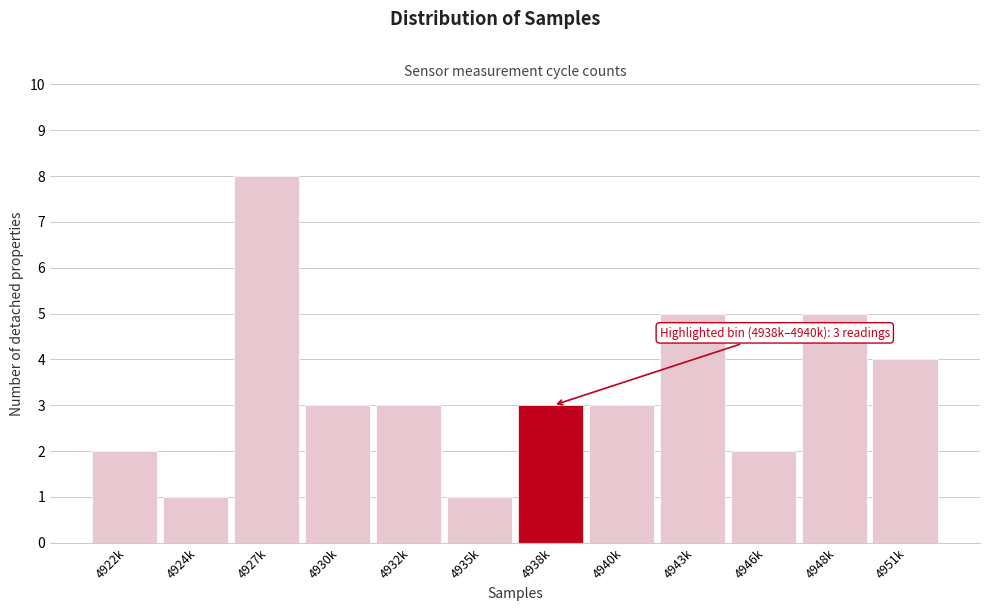

Reading right to left, transcribe all the data shown in this chart.

4	5	2	5	3	3	1	3	3	8	1	2